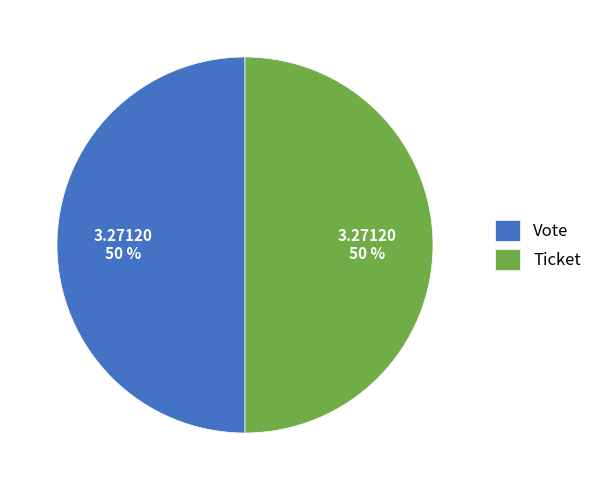

What is the ratio of the value at Ticket to the value at Vote?

1.0